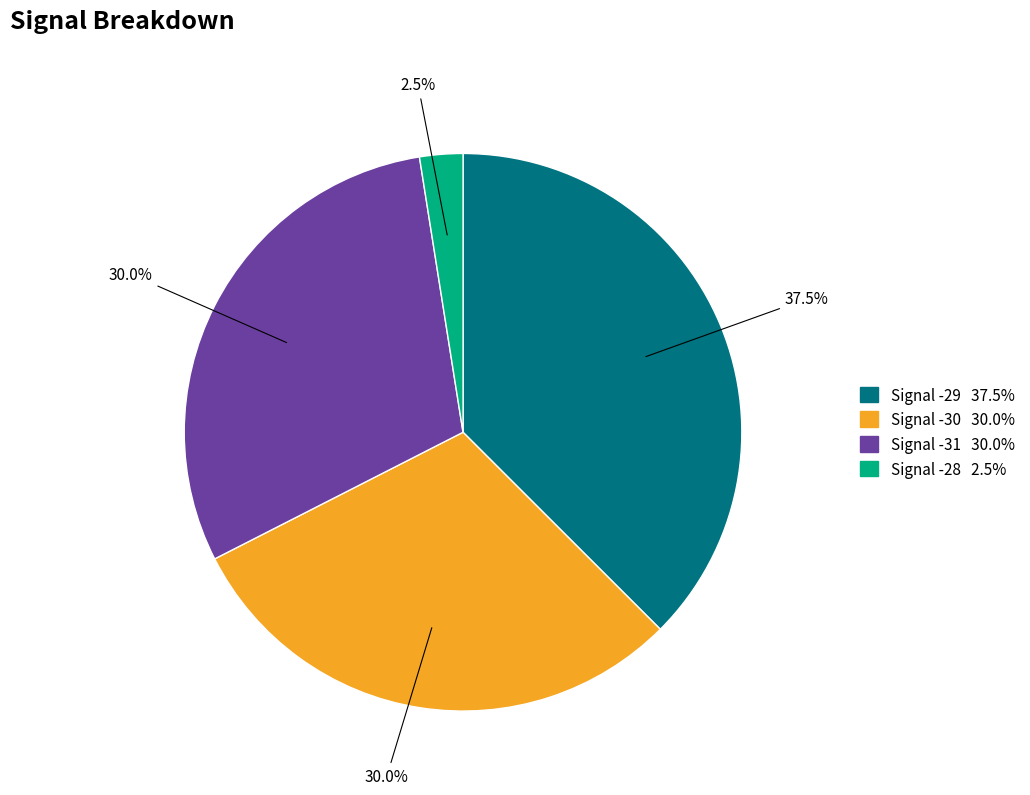

Is there any slice that represents more than half of the pie?

No